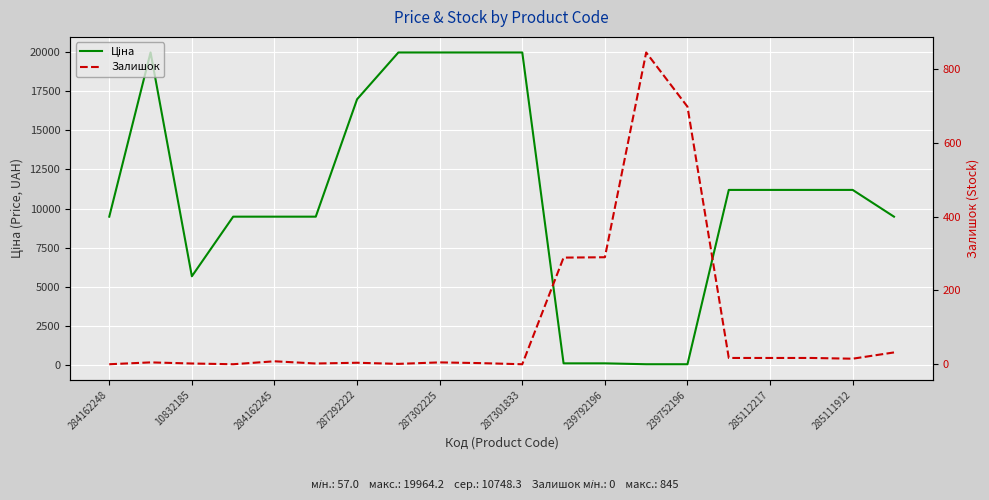

How many lines are shown in the chart?

2